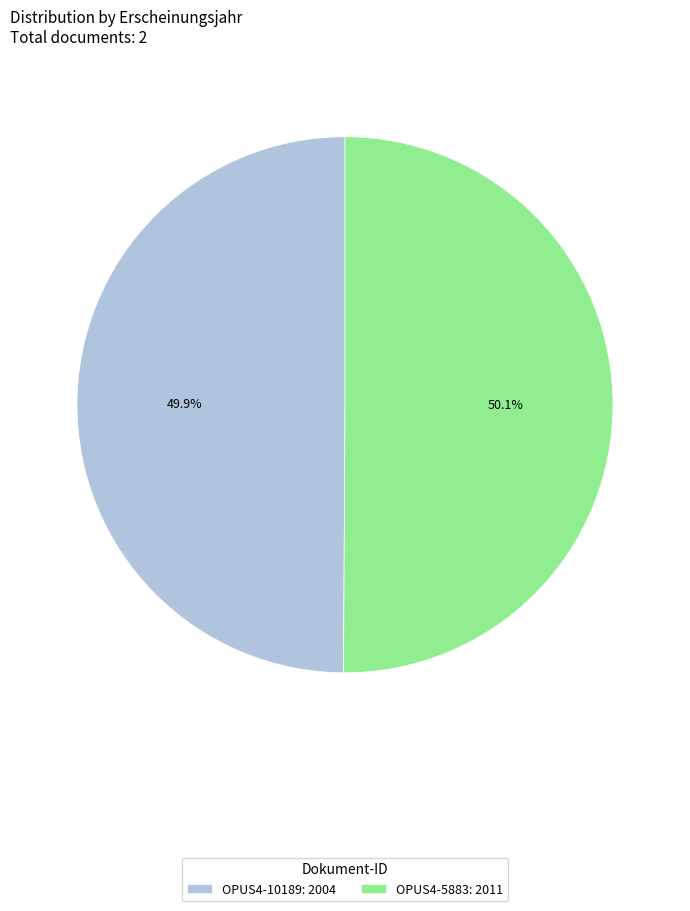

Approximately how many times larger is the value at OPUS4-5883: 2011 compared to OPUS4-10189: 2004?

1.0